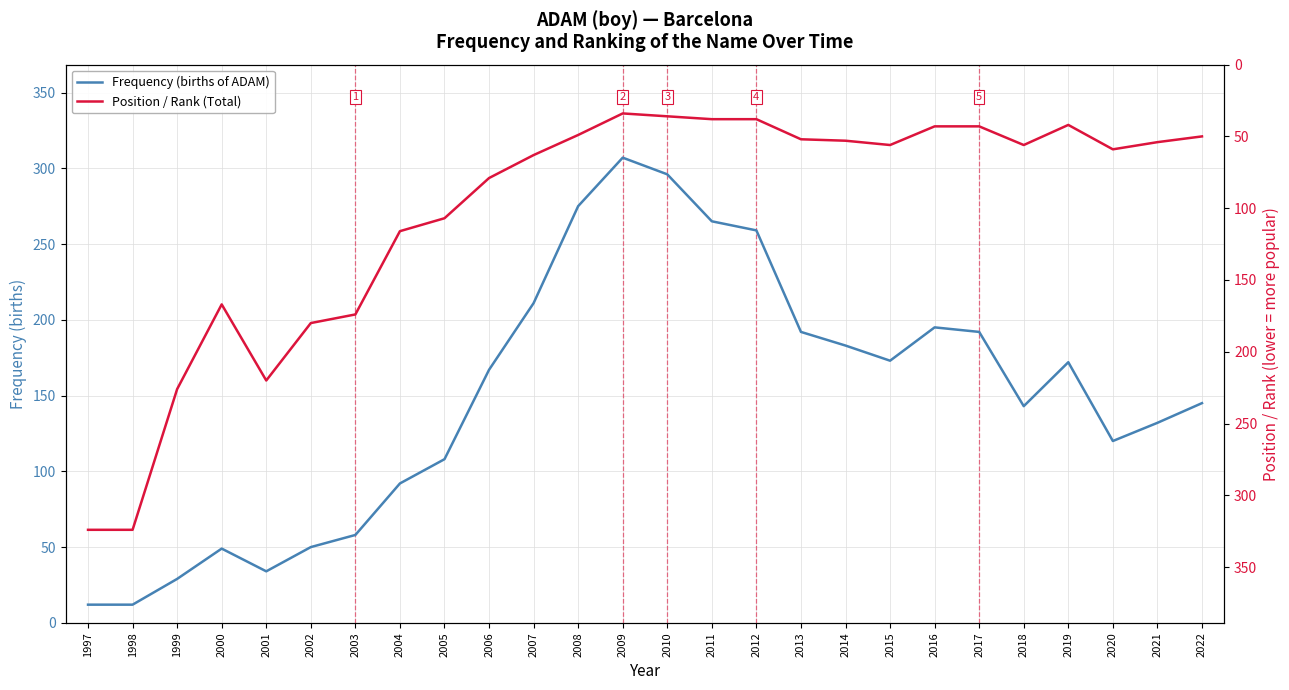

How many distinct data groups are displayed?

2